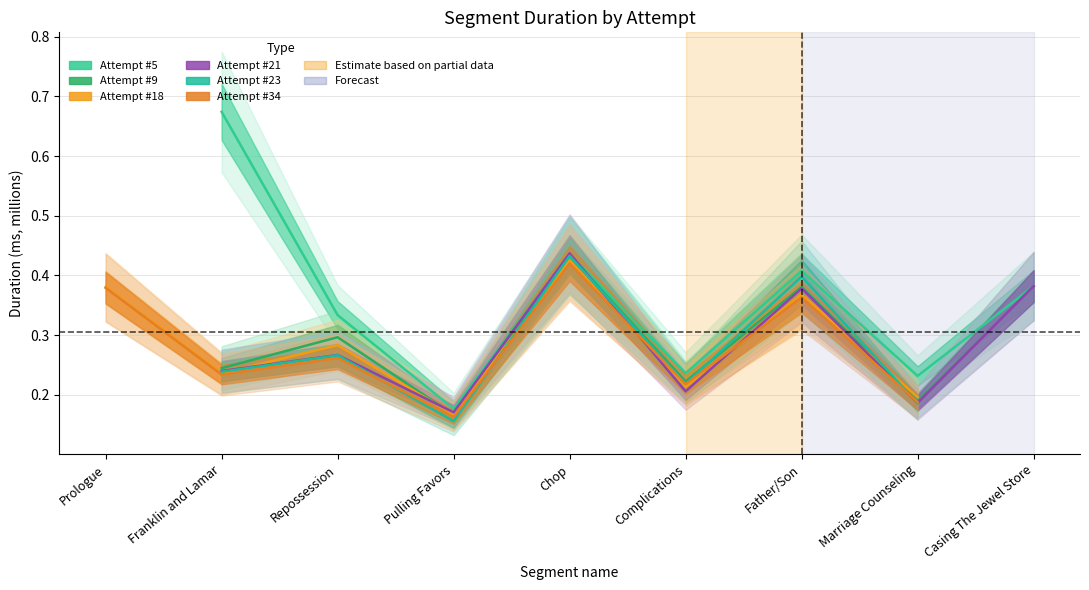

How many interior local peaks does the Attempt #23 series have?

3